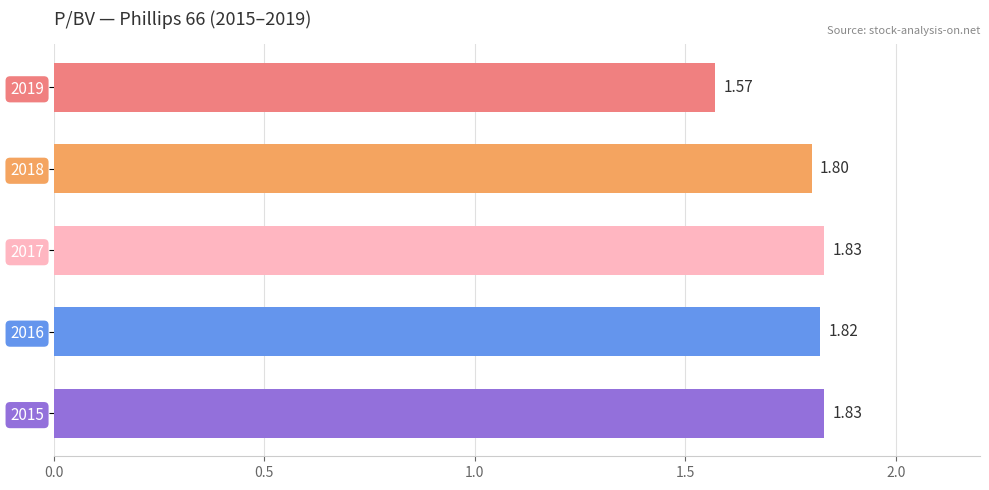

Approximately how many times larger is the value at 2017 compared to 2019?

1.2